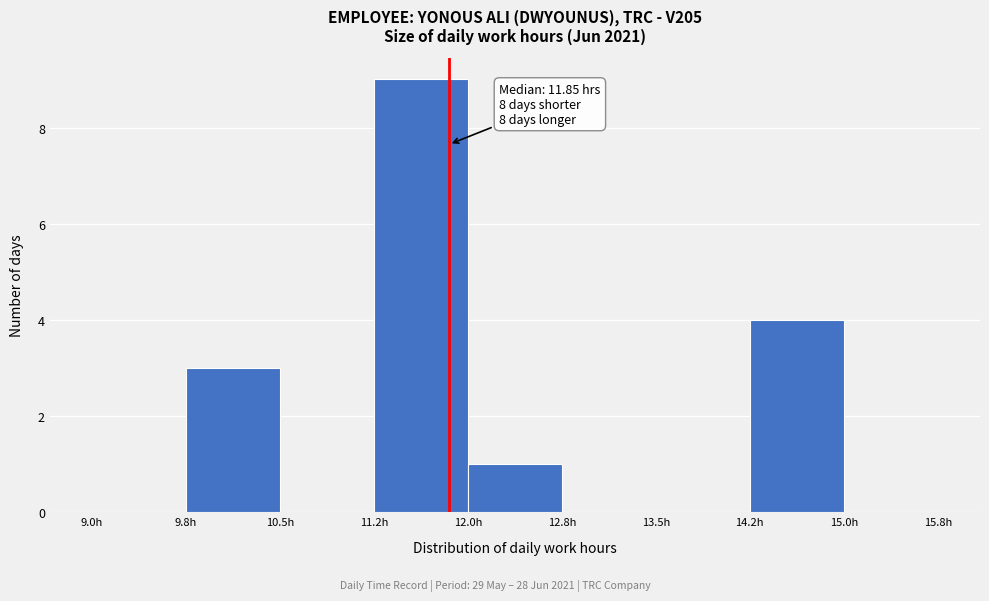

Which range on the x-axis has the tallest bar?

11.25 to 12.00